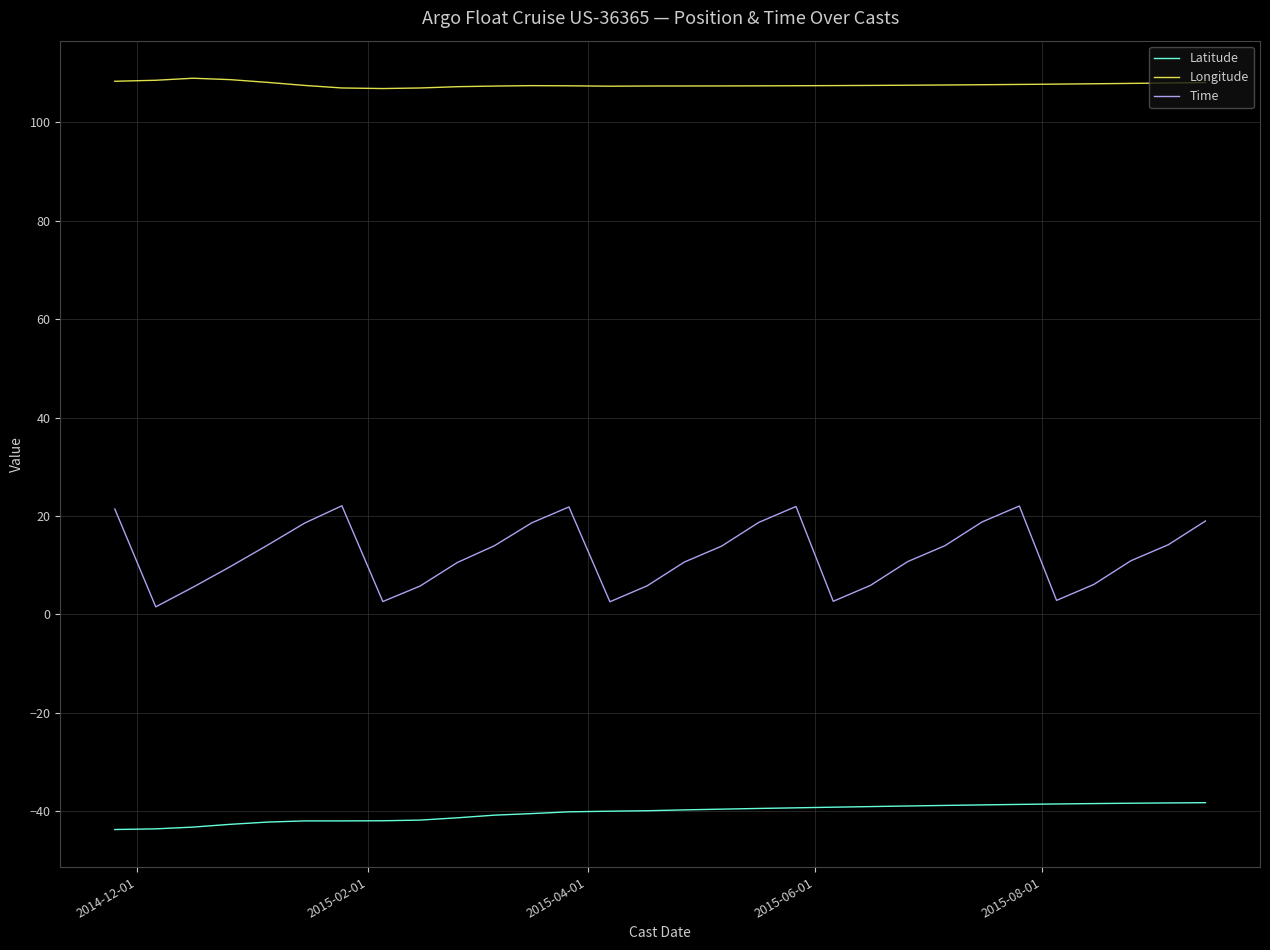

True or false: Time and Longitude cross at least once.

False